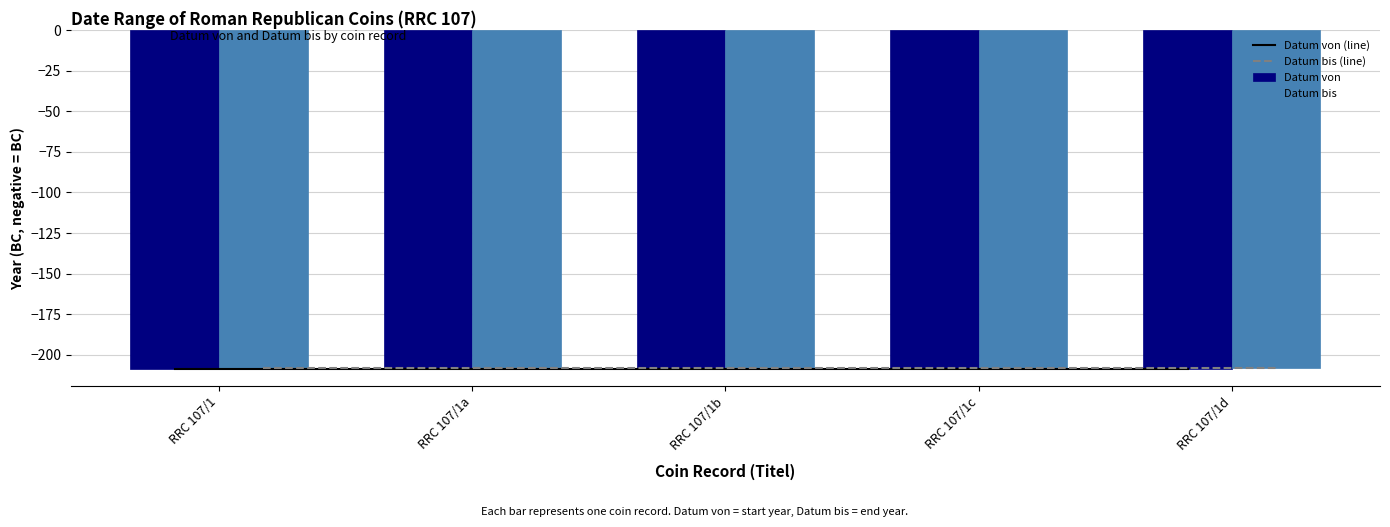

Count the number of data series in this chart.

4